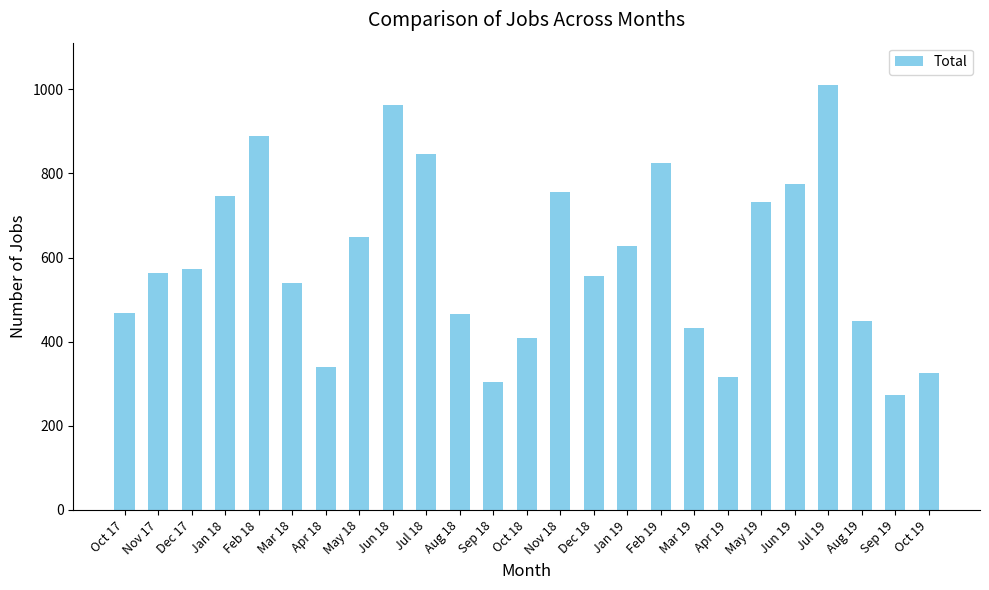

How many distinct data groups are displayed?

1